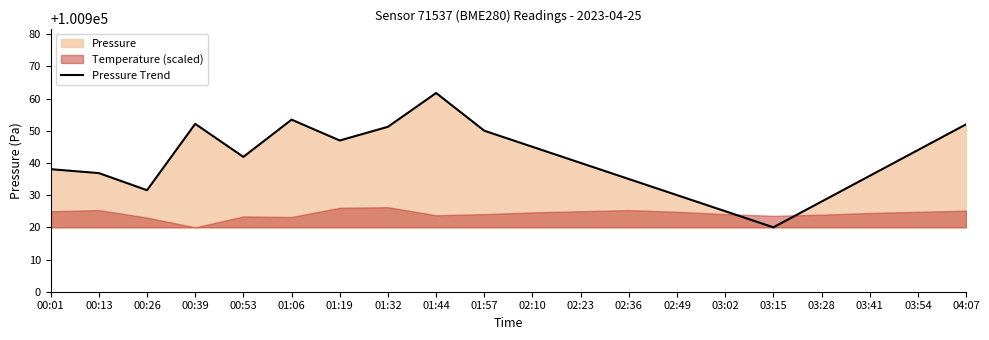

What is the value of the 5th point from the left?

100941.9